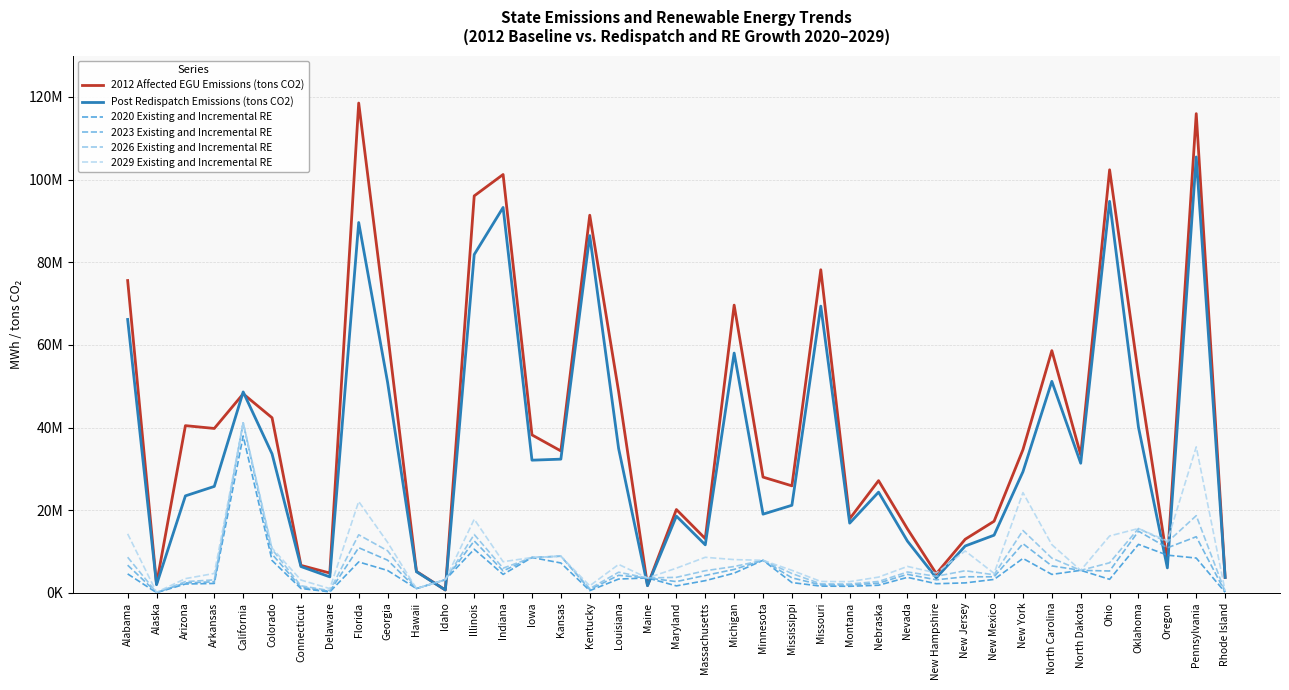

Rank the series by their maximum value, from highest to lowest.

2012 Affected EGU Emissions (tons CO2), Post Redispatch Emissions (tons CO2), 2023 Existing and Incremental RE, 2026 Existing and Incremental RE, 2029 Existing and Incremental RE, 2020 Existing and Incremental RE